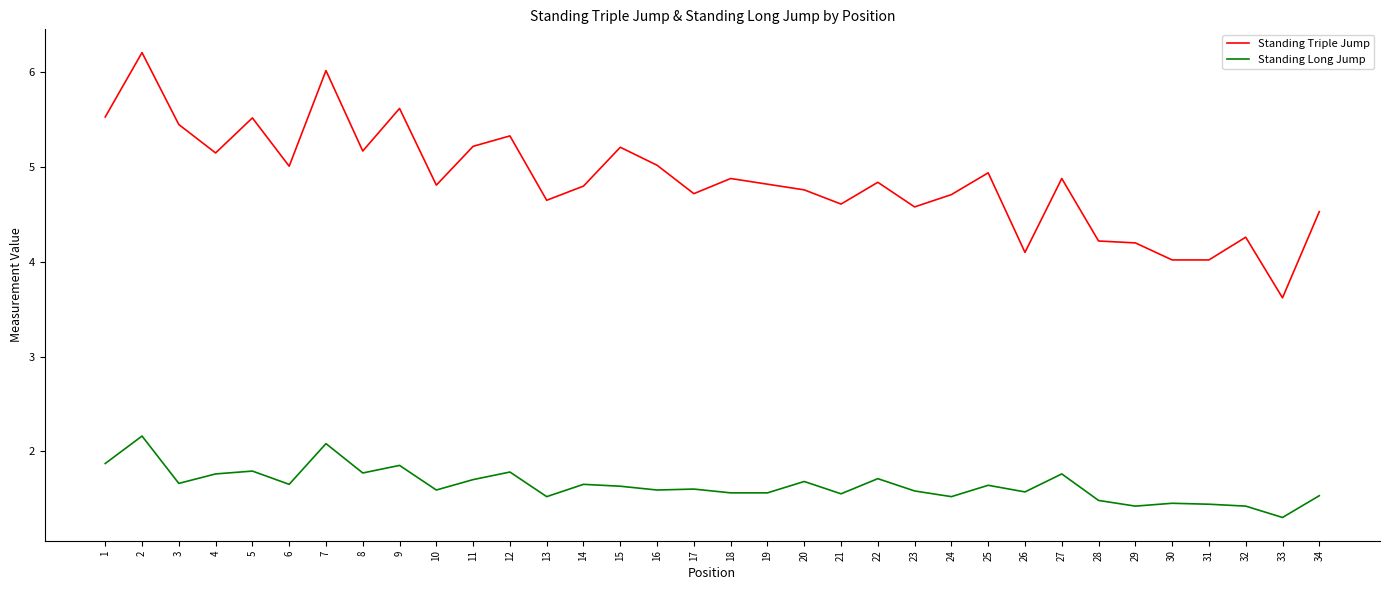

True or false: Standing Long Jump has more than 2 points higher than both neighbors.

True